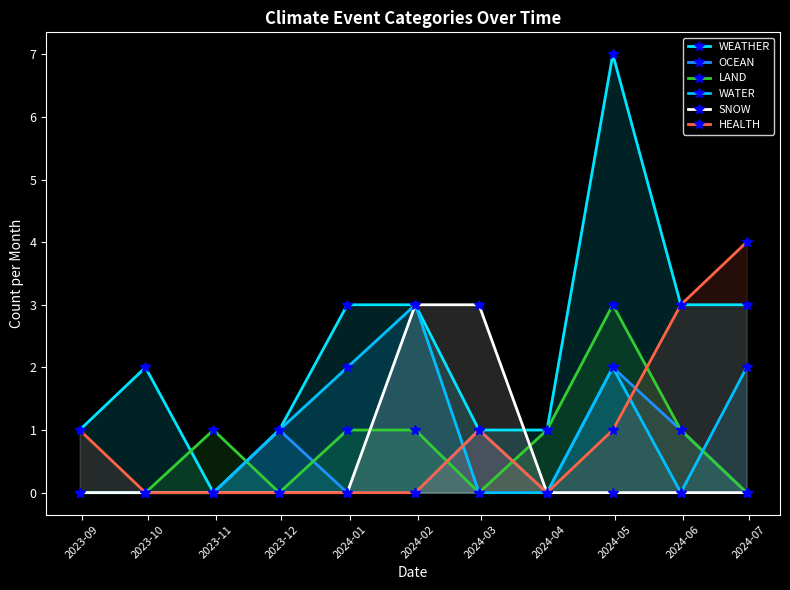

After their last crossing, which series has the higher values: WEATHER or SNOW?

WEATHER